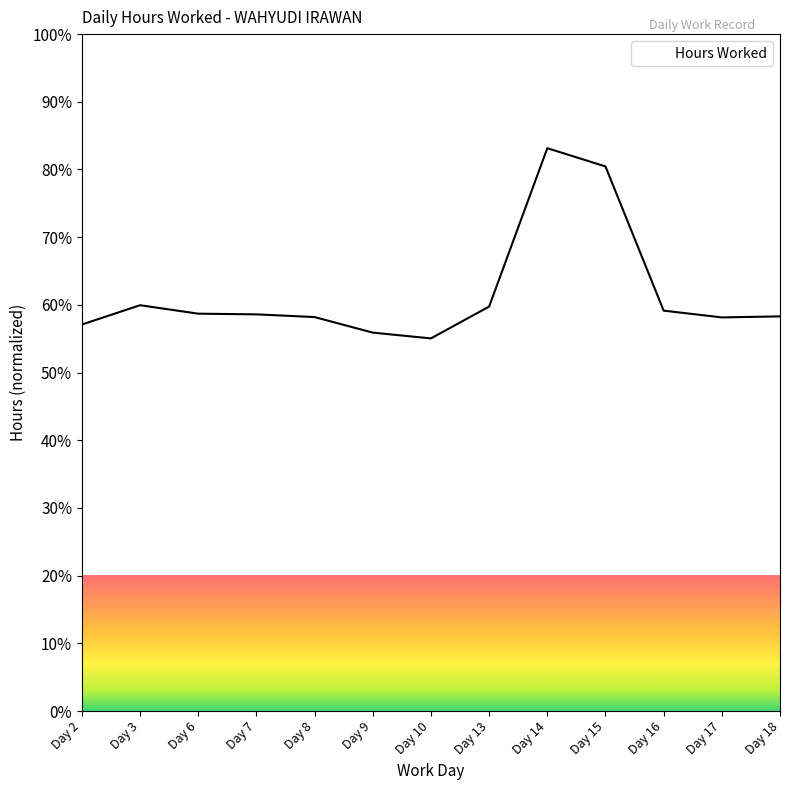

The value at Day 14 is 83.1. True or false?

True